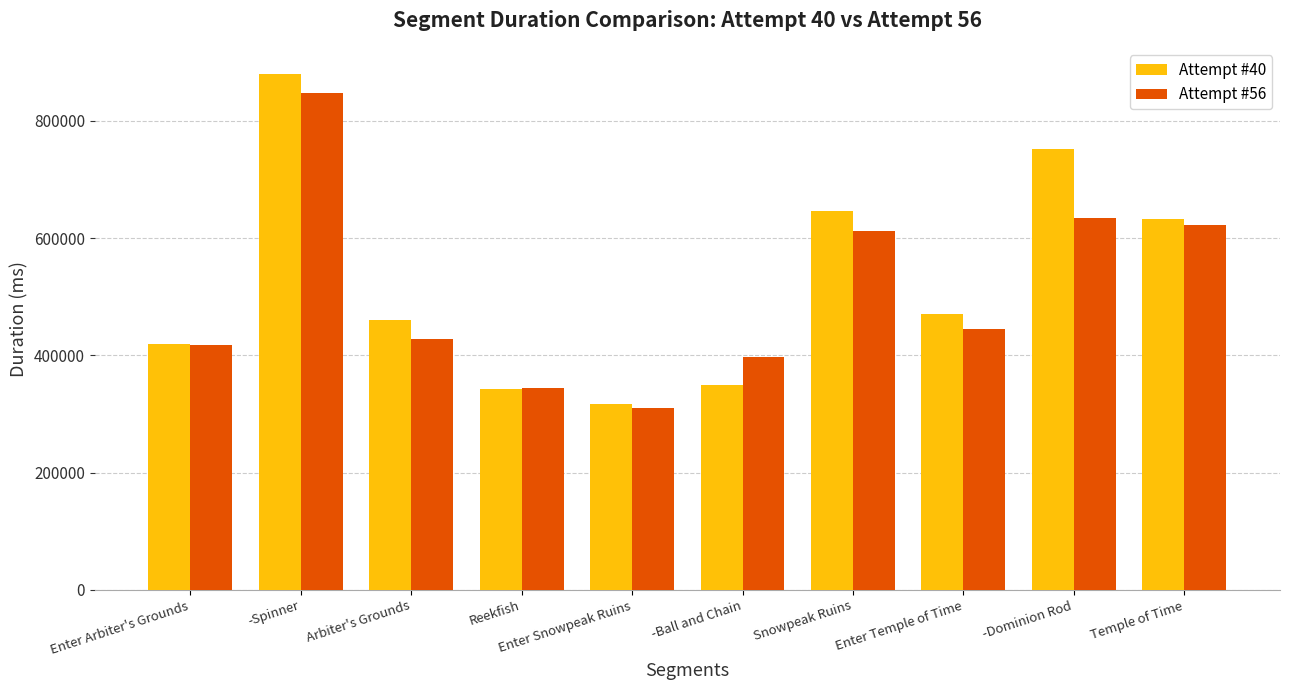

How many bars are there in each group?

2